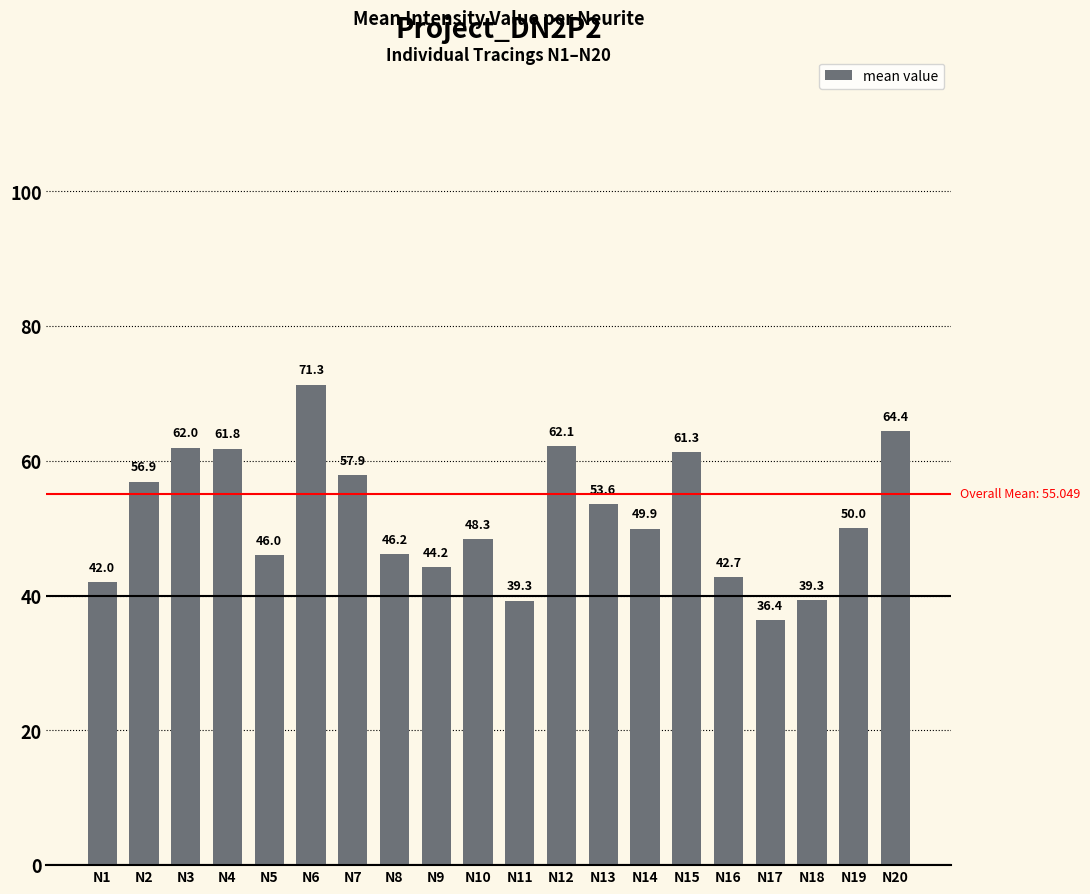

True or false: the data shows 77.8 at N19.

False